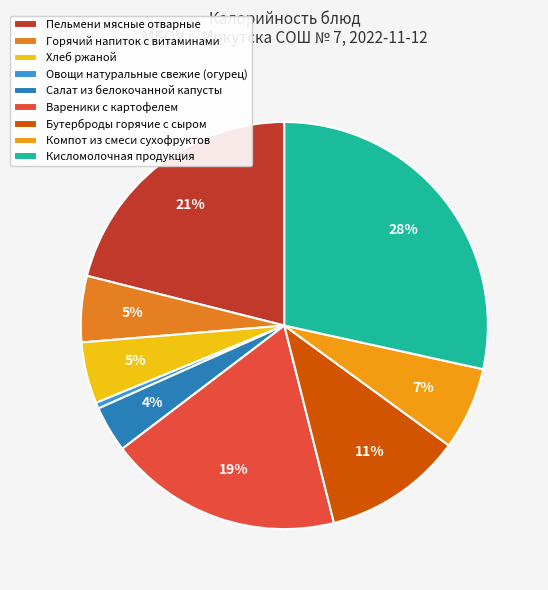

How many segments does this pie chart have?

9